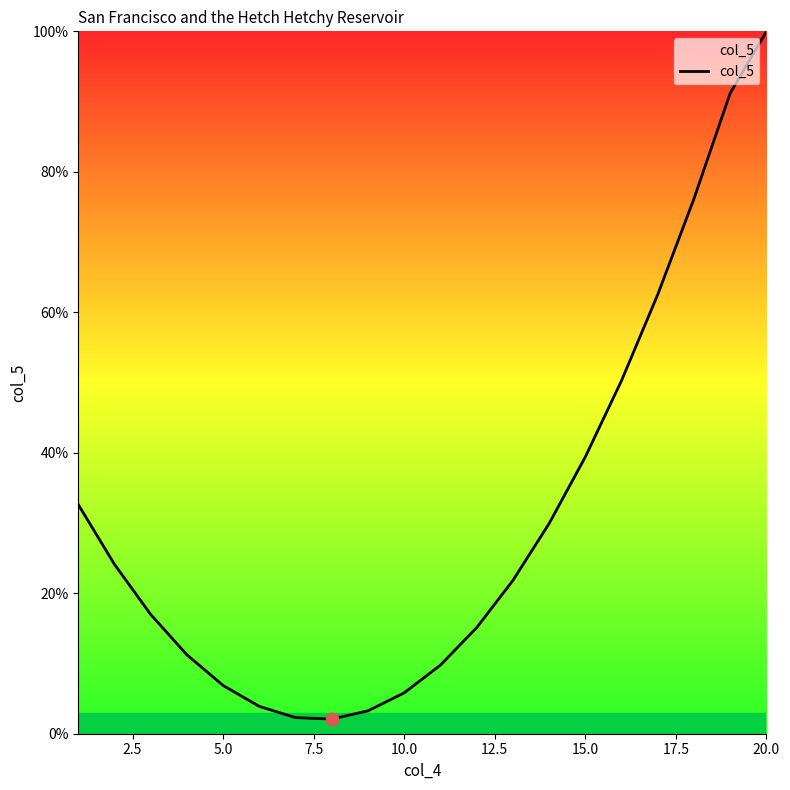

What is the smallest value displayed?

2.1